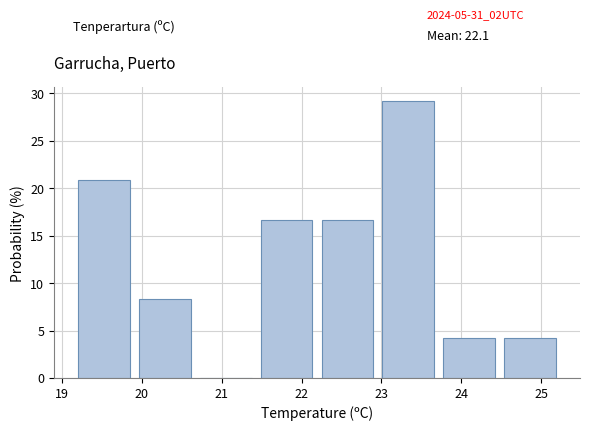

Which range on the x-axis has the tallest bar?

23.0 to 23.8